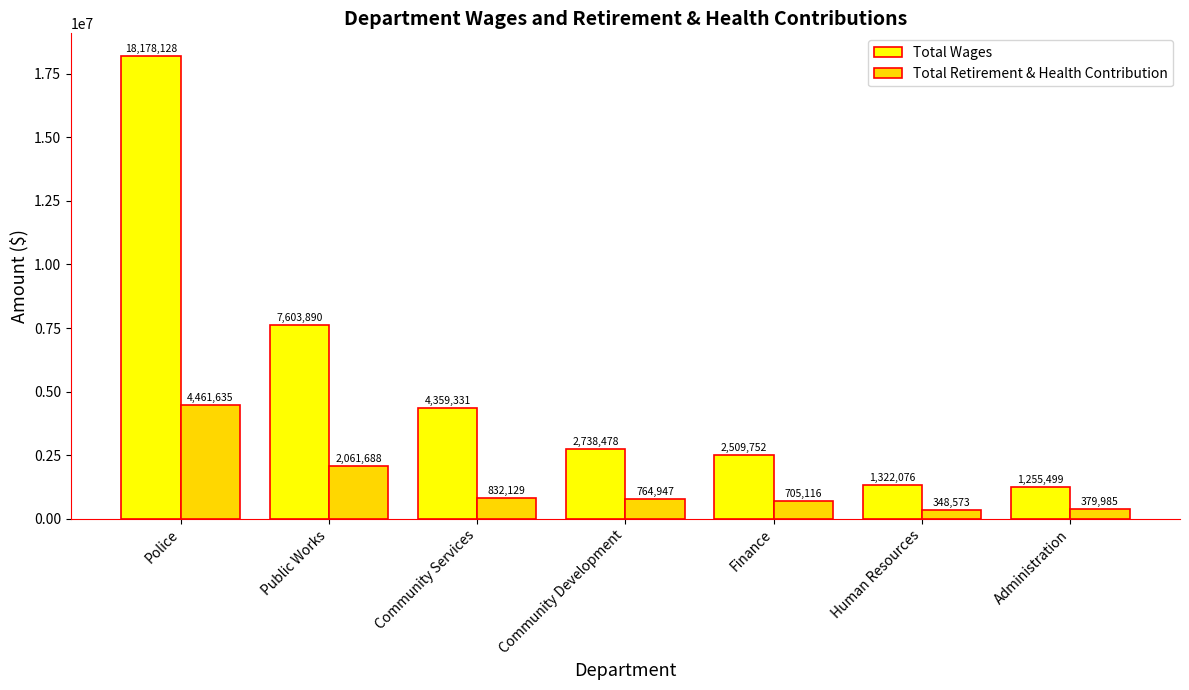

What is the approximate value of Total Retirement & Health Contribution at Community Services?

832129